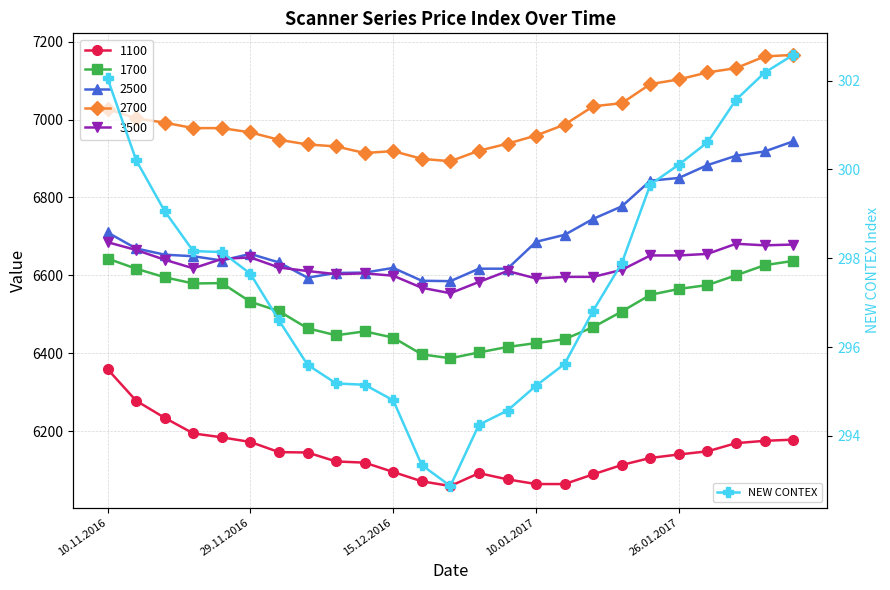

At which category does the chart reach its peak across all series?

24